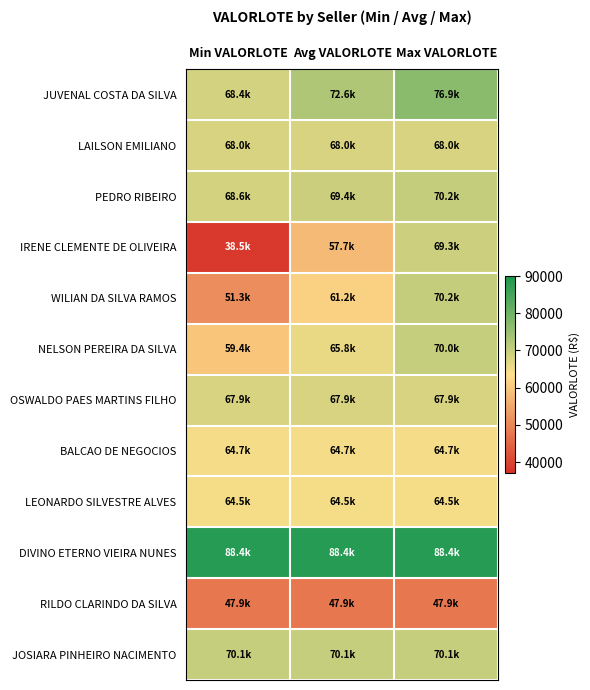

Between Min VALORLOTE and Avg VALORLOTE, which series saw the biggest shift?

IRENE CLEMENTE DE OLIVEIRA